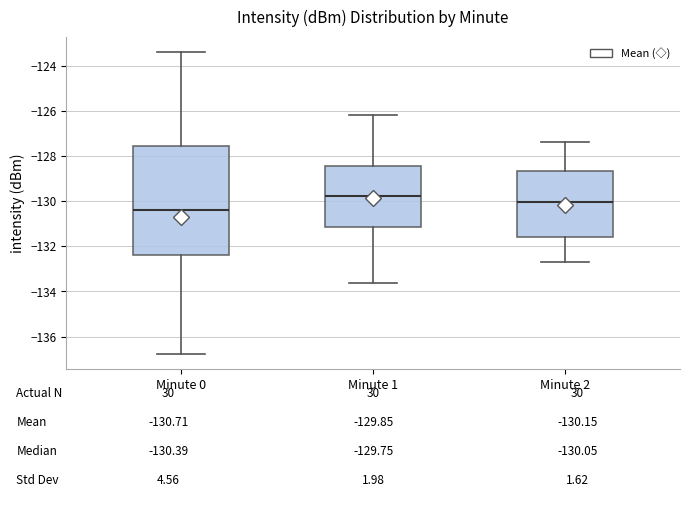

Which box is the tallest, from its lower edge to its upper edge?

Minute 0